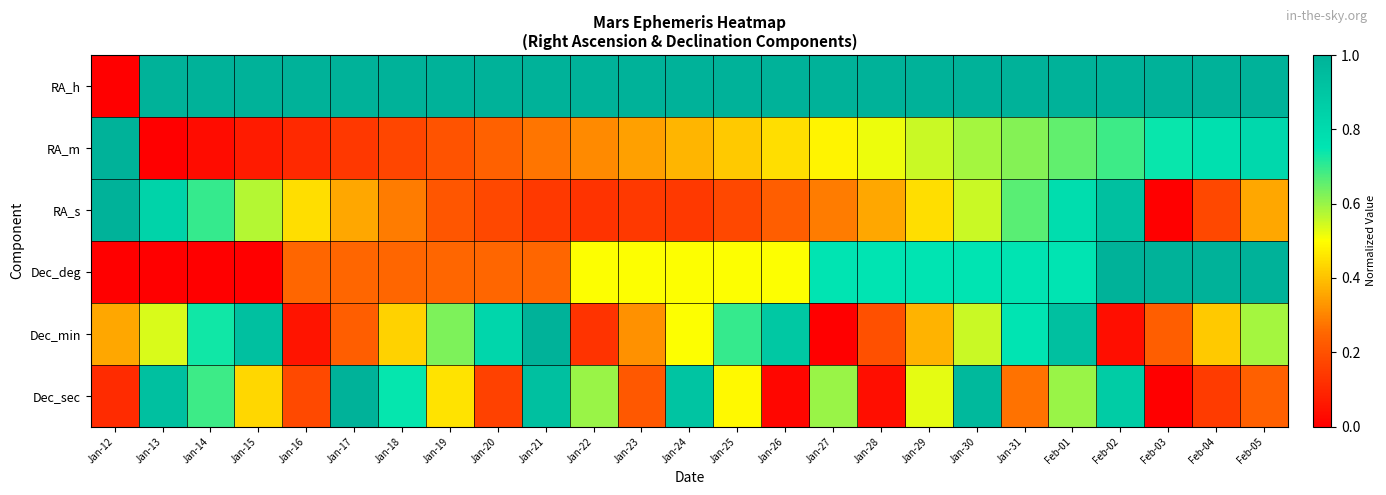

What is the greatest value displayed?

1.0